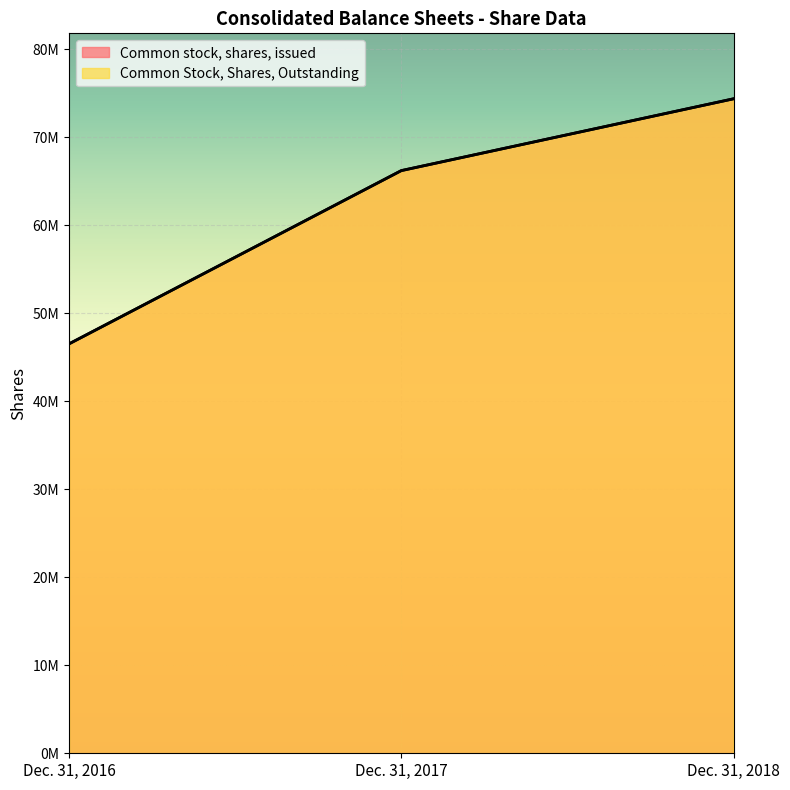

List the labels in order of Common stock, shares, issued value, largest first.

Dec. 31, 2018, Dec. 31, 2017, Dec. 31, 2016